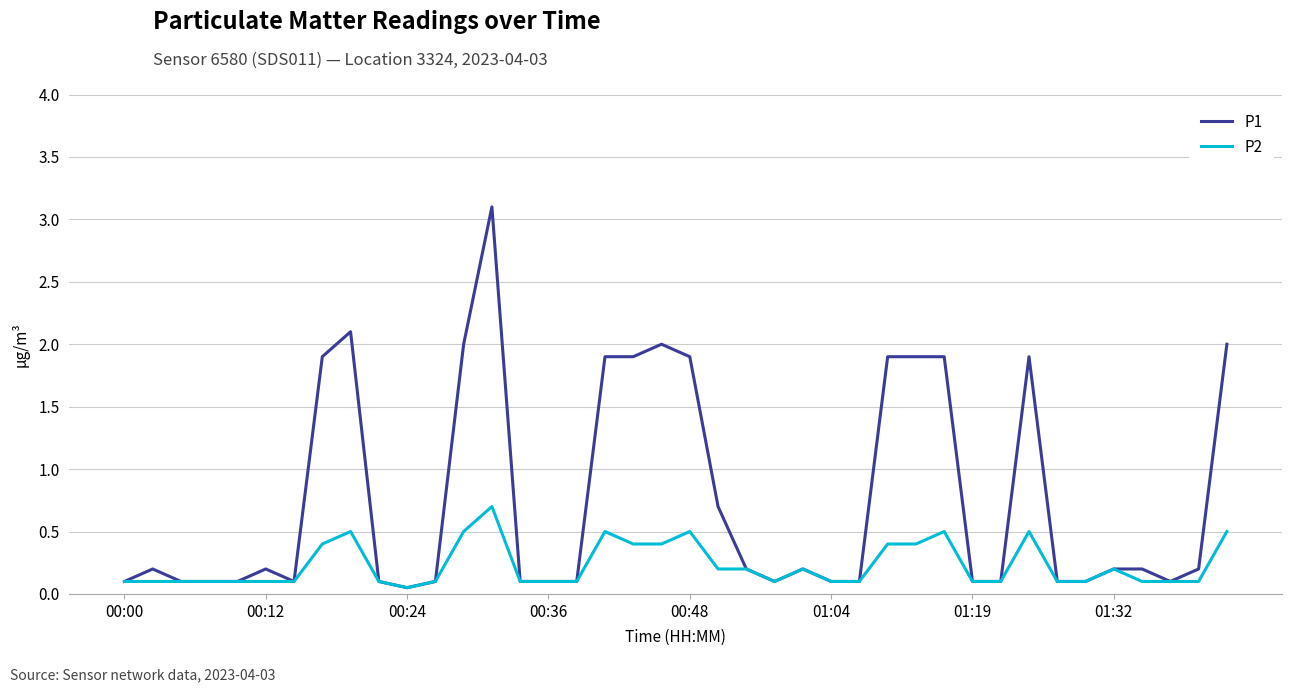

Which series has the largest range (max minus min)?

P1